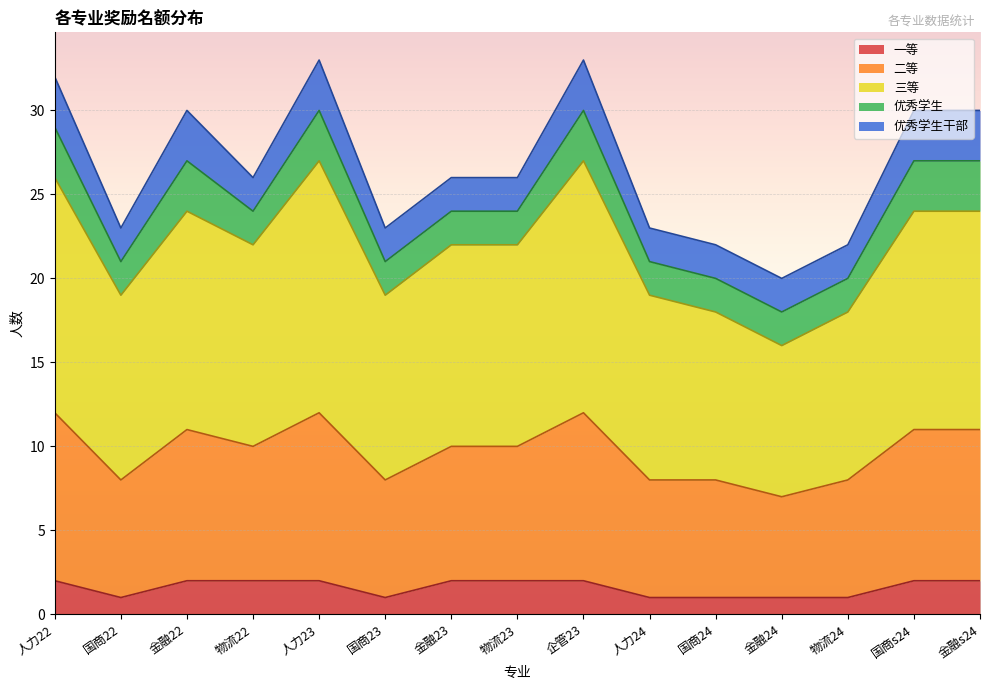

Between 金融s24 and 国商s24, which is larger?

金融s24